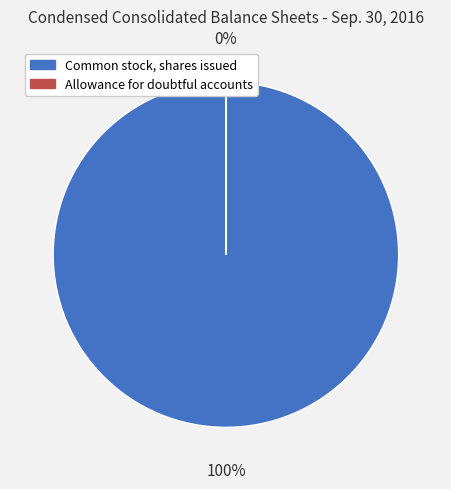

What is the total percentage of Allowance for doubtful accounts and Common stock, shares issued?

100.0%